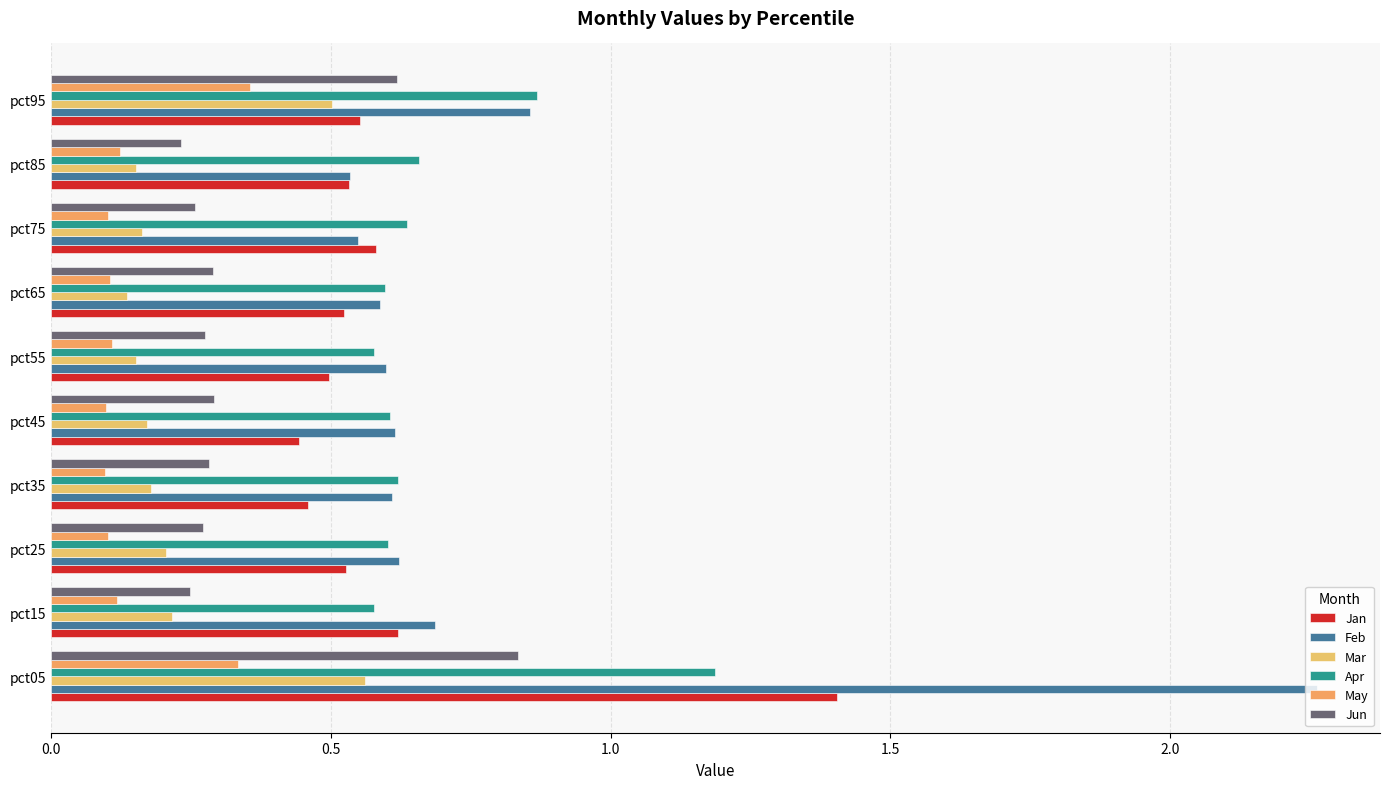

Rank the series by their maximum value, from lowest to highest.

May, Mar, Jun, Apr, Jan, Feb